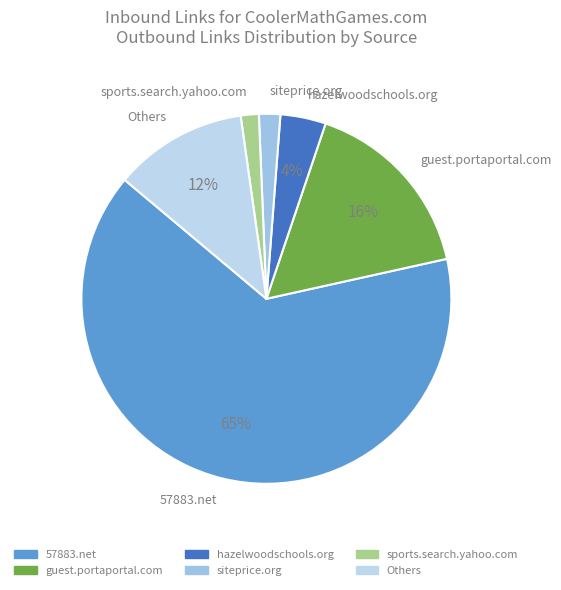

Is there a majority slice in this chart?

Yes